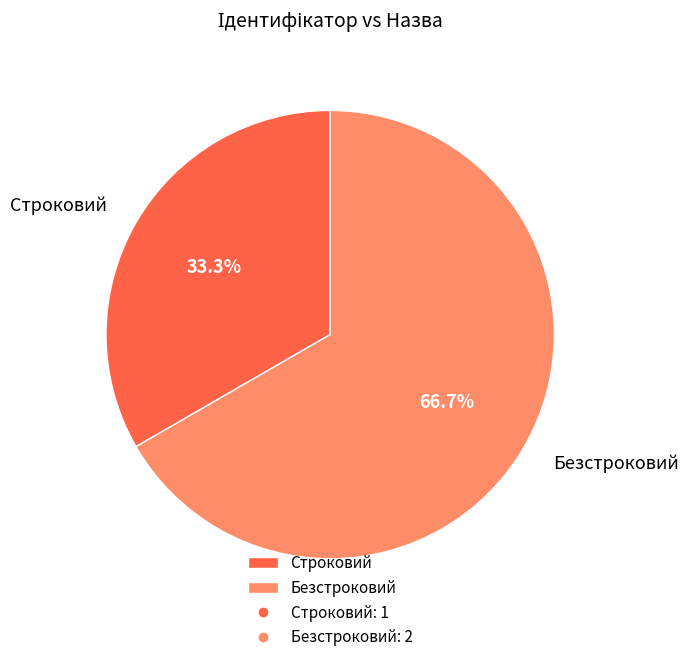

What percentage do Строковий and Безстроковий together represent?

100.0%